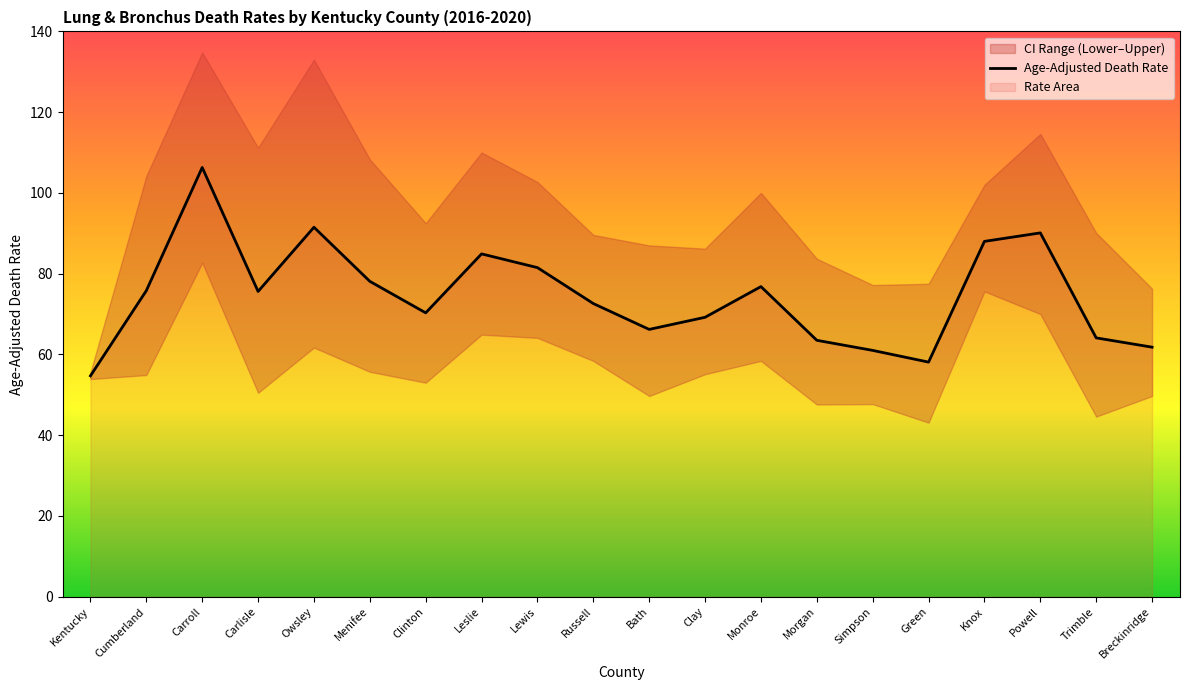

Rank the categories by value from highest to lowest.

Carroll, Owsley, Powell, Knox, Leslie, Lewis, Menifee, Monroe, Cumberland, Carlisle, Russell, Clinton, Clay, Bath, Trimble, Morgan, Breckinridge, Simpson, Green, Kentucky